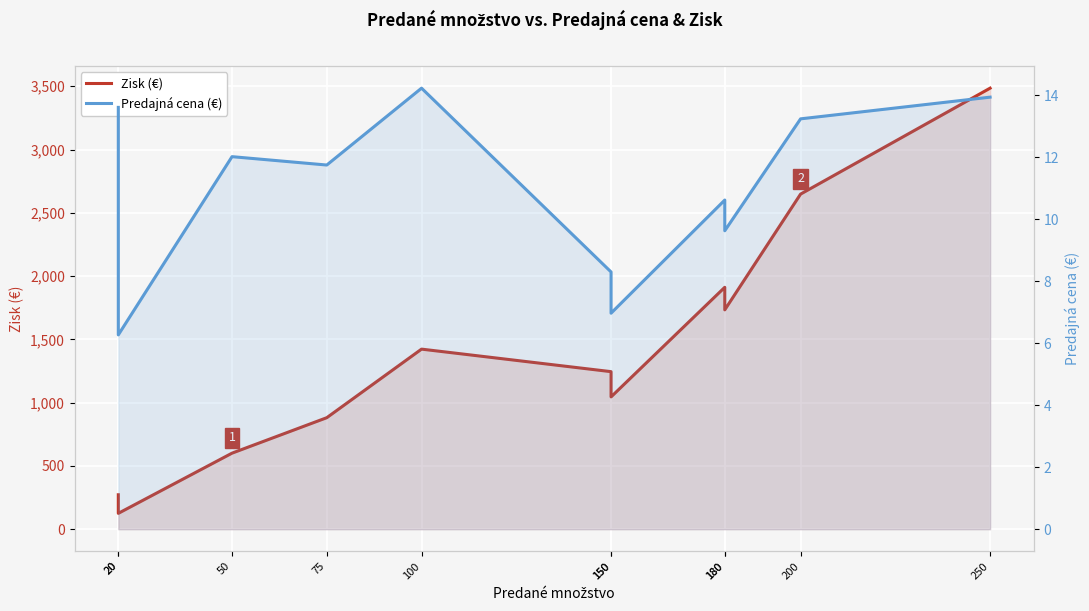

Where is the first local minimum for Predajná cena (€)?

20